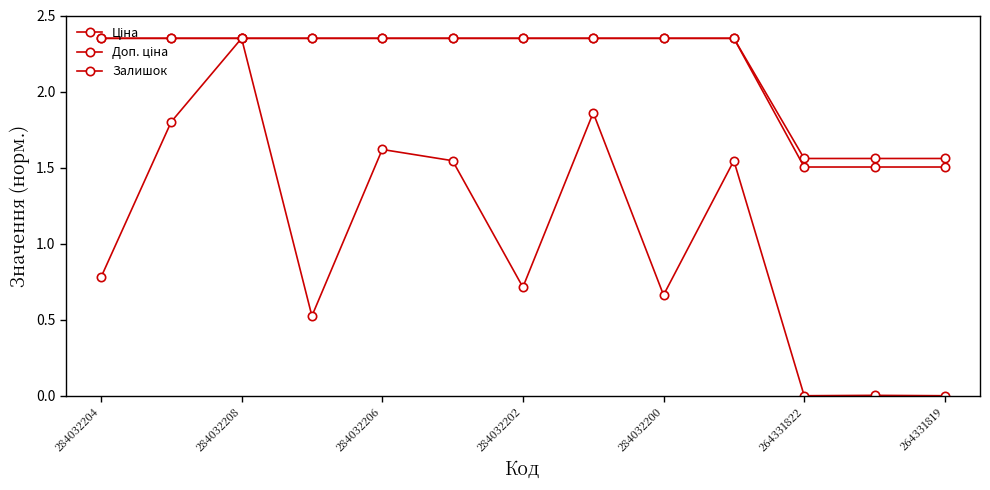

True or false: Ціна has more than 0 interior local peaks.

False